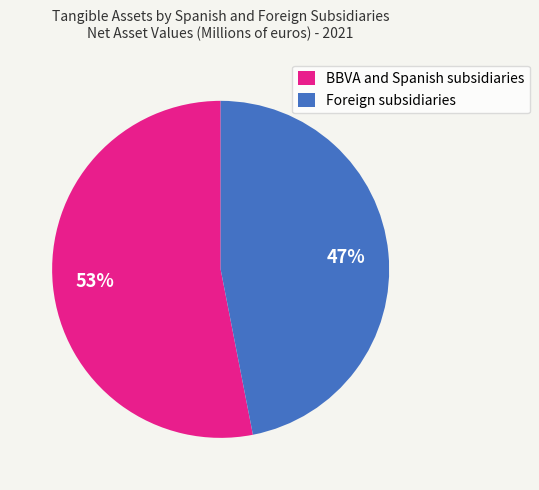

Do BBVA and Spanish subsidiaries and Foreign subsidiaries together represent more than half of the pie?

Yes